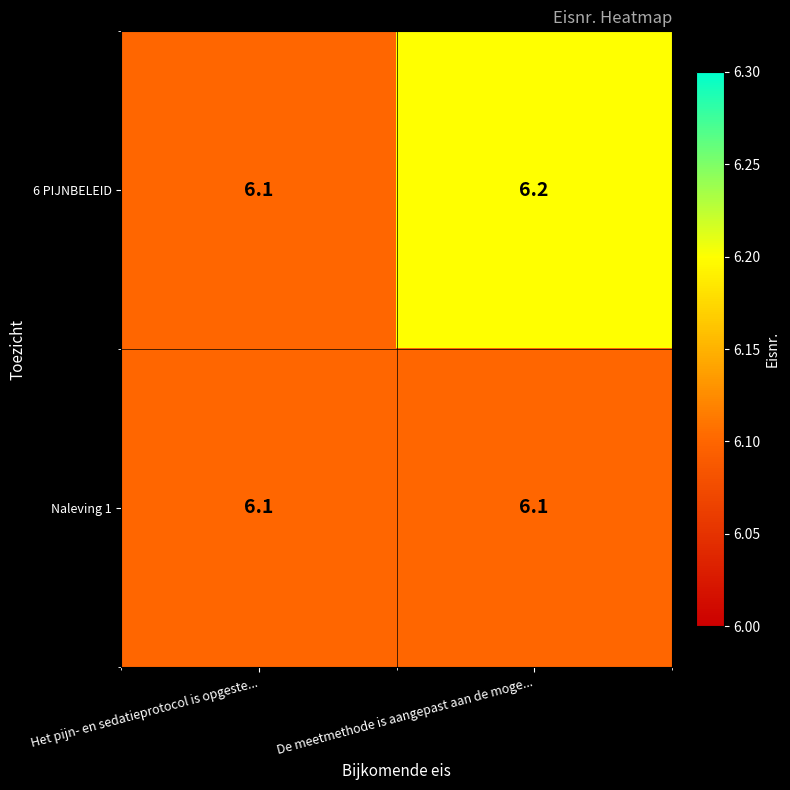

What is the difference between the highest and lowest values at De meetmethode is aangepast aan de moge...?

0.1